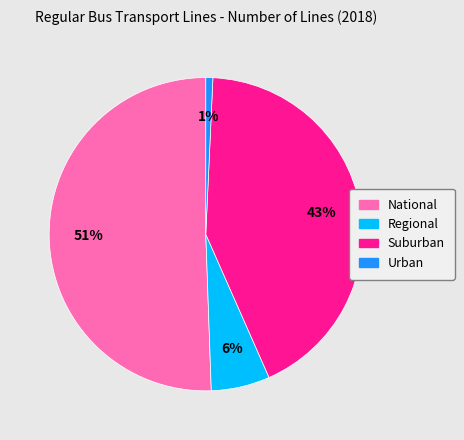

Between Regional and Urban, which is larger?

Regional